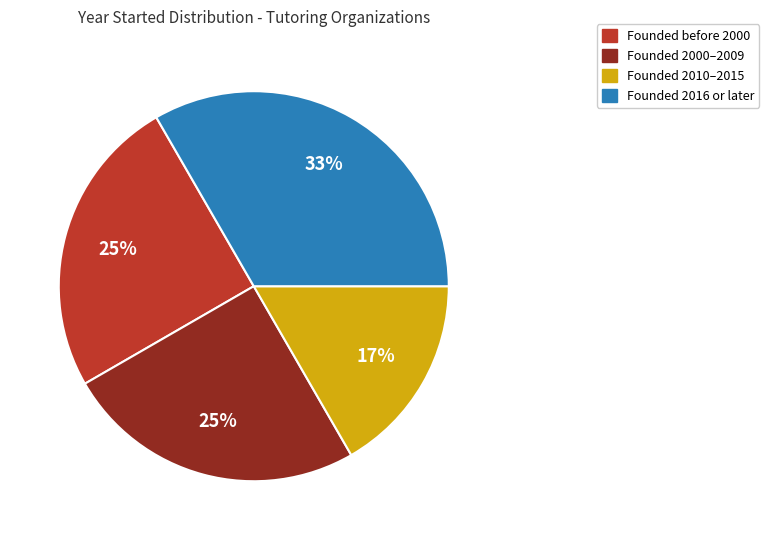

To the nearest percent, what is the average slice percentage?

25%